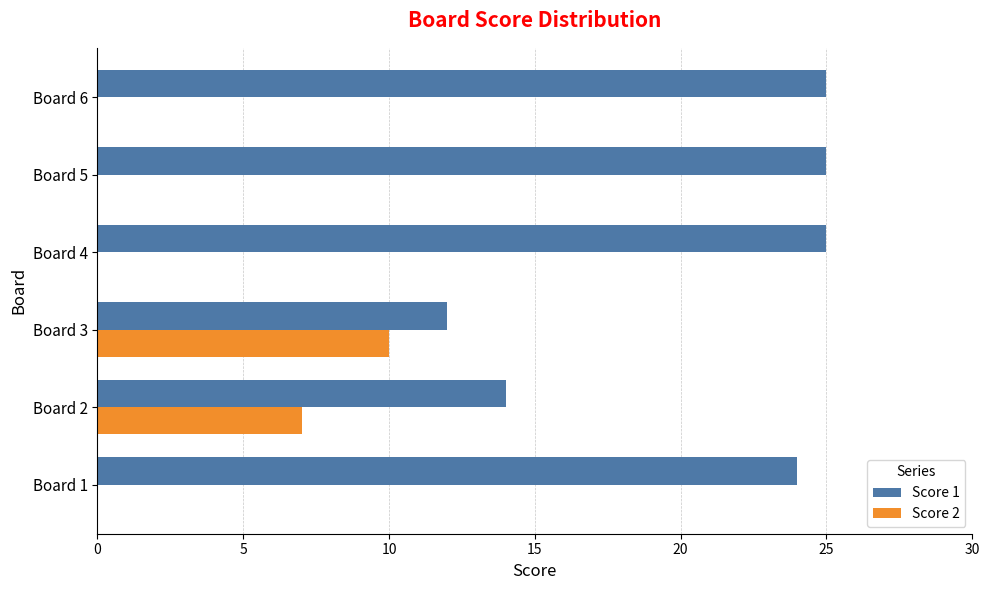

What is the sum of the Score 2 values at Board 4 and Board 3?

10